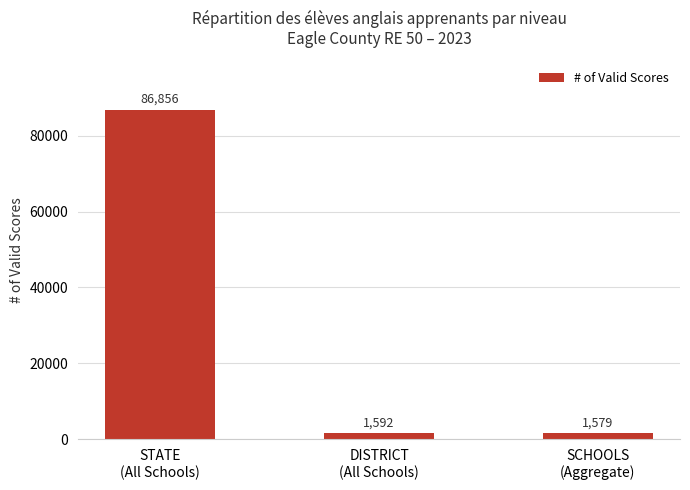

Is it true that the value at DISTRICT
(All Schools) is 1592?

True